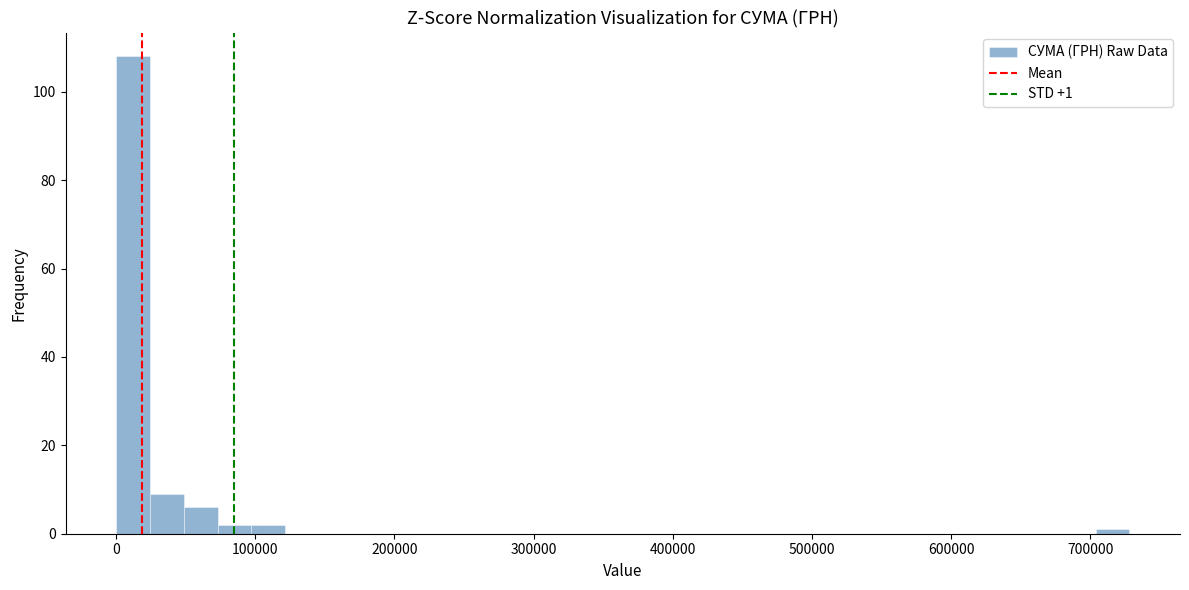

Around what value on the x-axis is the tallest bar? Give the approximate position of its centre, as read against the axis.

10000